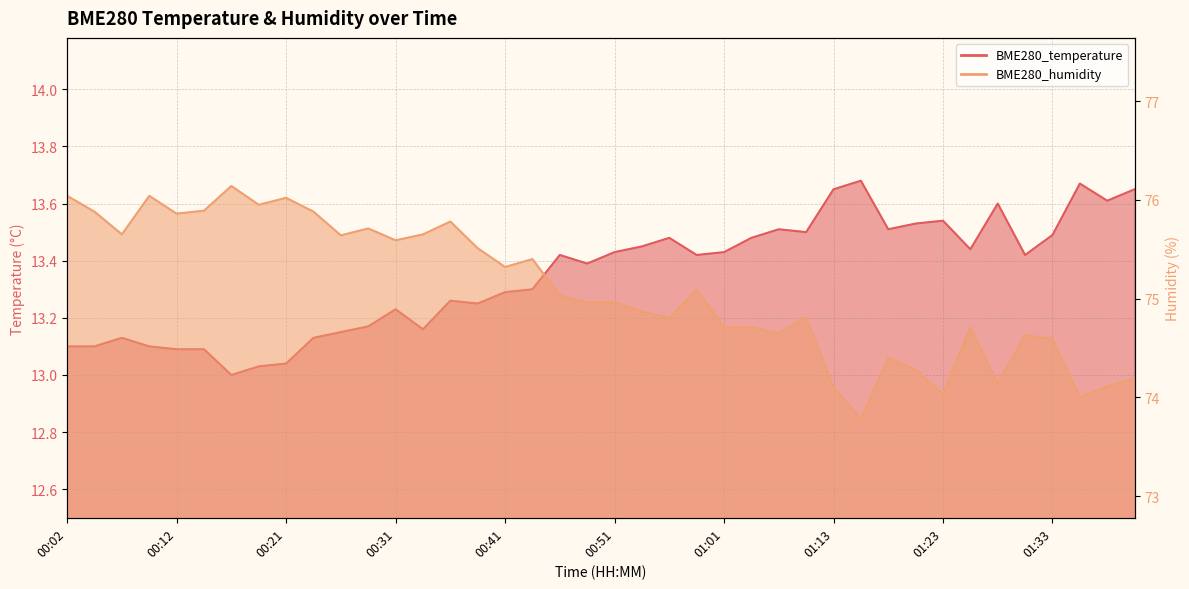

How many lines are shown in the chart?

2